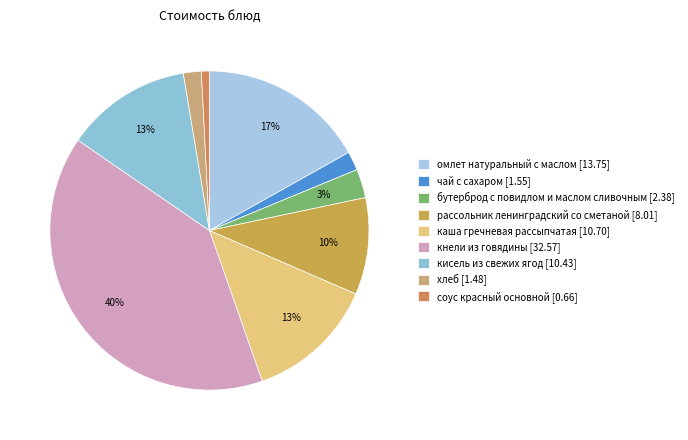

Does соус красный основной account for over 50% of the chart?

No